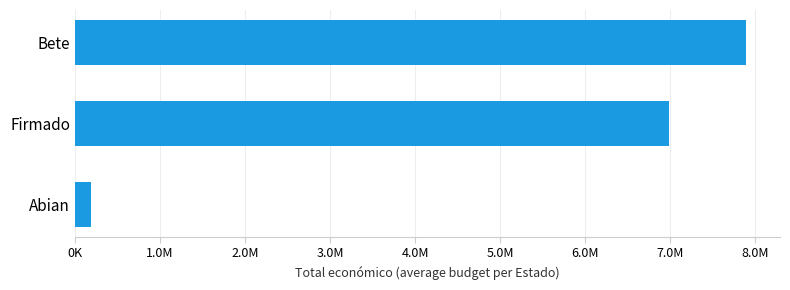

What is the smallest value displayed?

183942.2